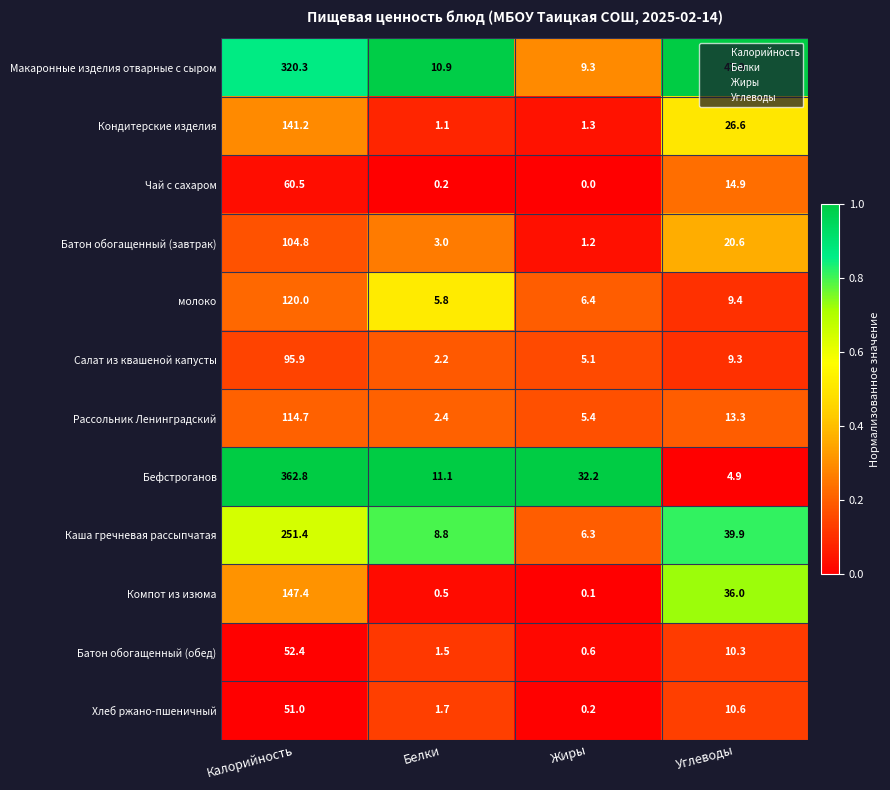

What is the sum of all Рассольник Ленинградский values?

135.8